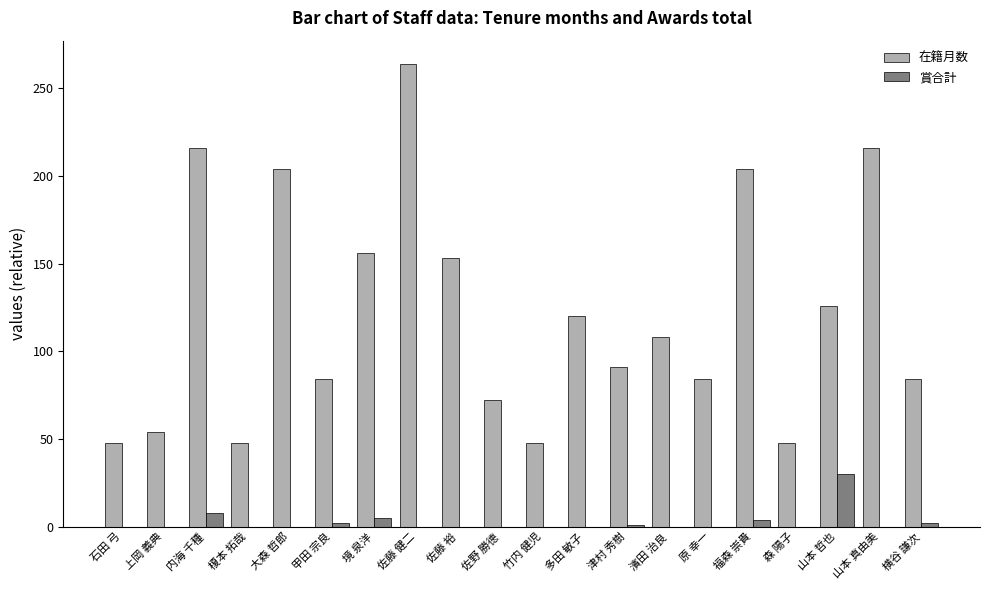

What is the sum of all 在籍月数 values?

2428